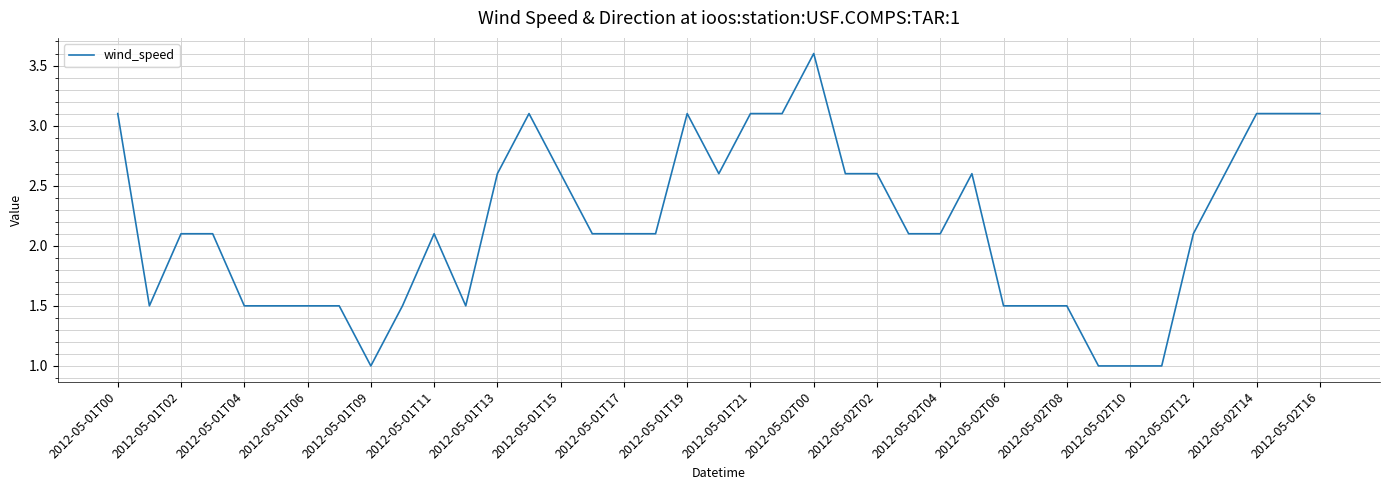

What is the difference between the maximum and minimum values?

2.6